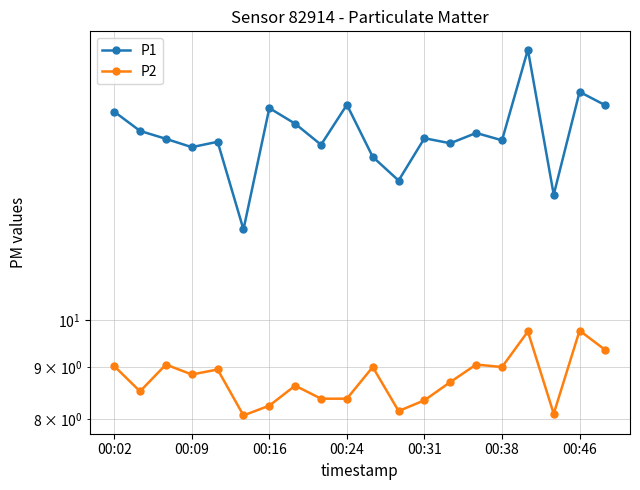

How many interior local valleys does the P1 series have?

7